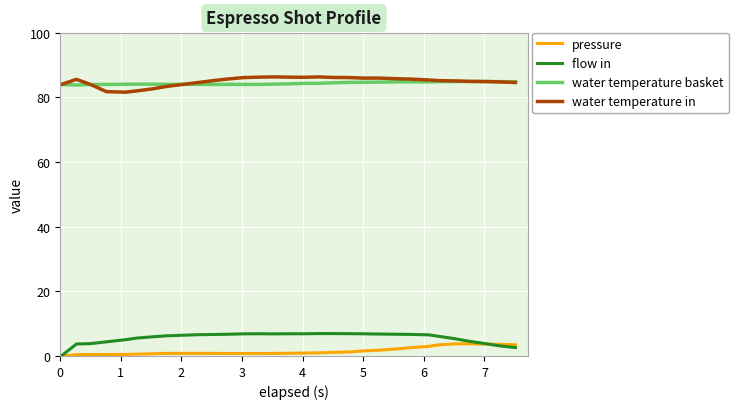

What is the maximum value shown in the chart?

86.3